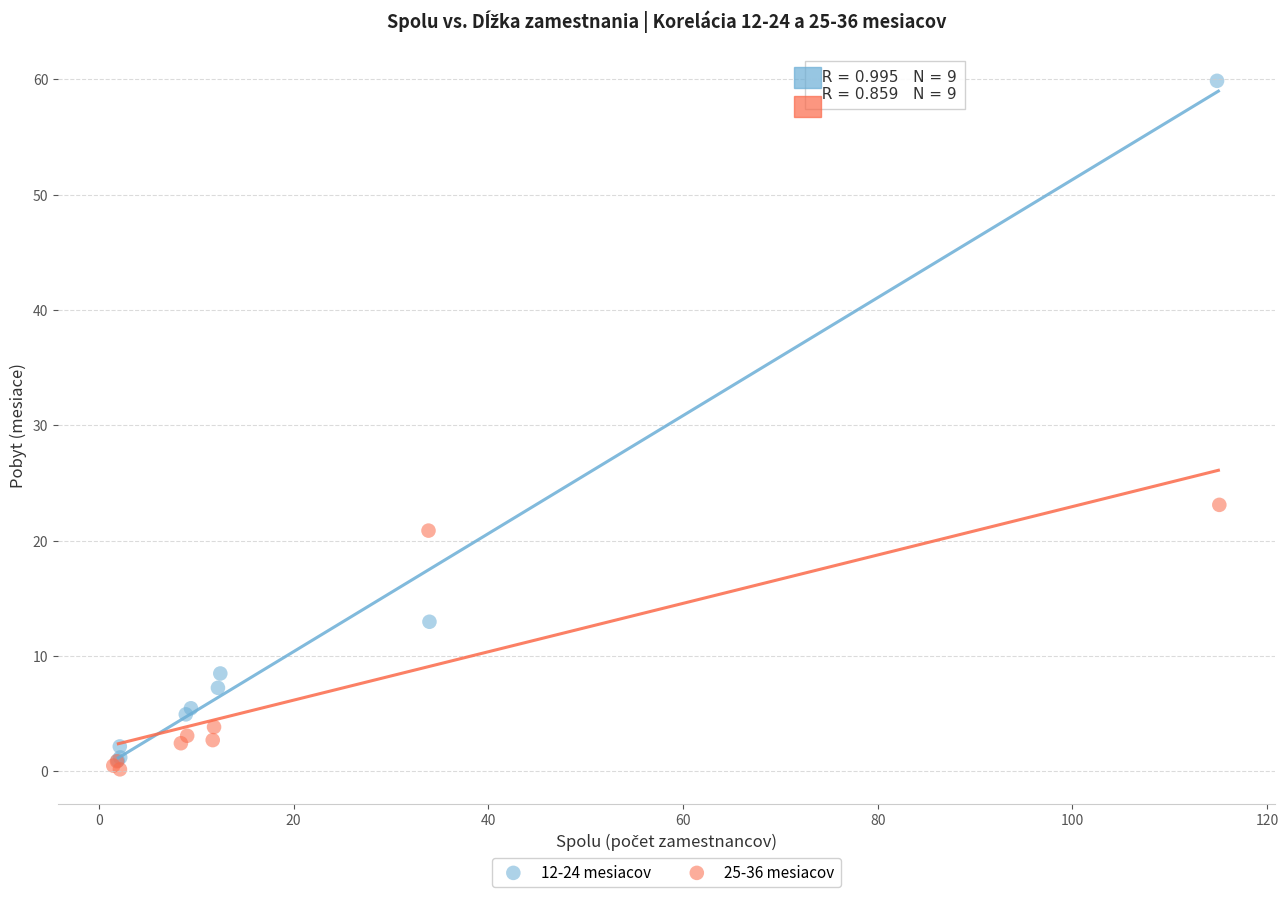

What are all the series names shown in the legend?

12-24 mesiacov, 25-36 mesiacov